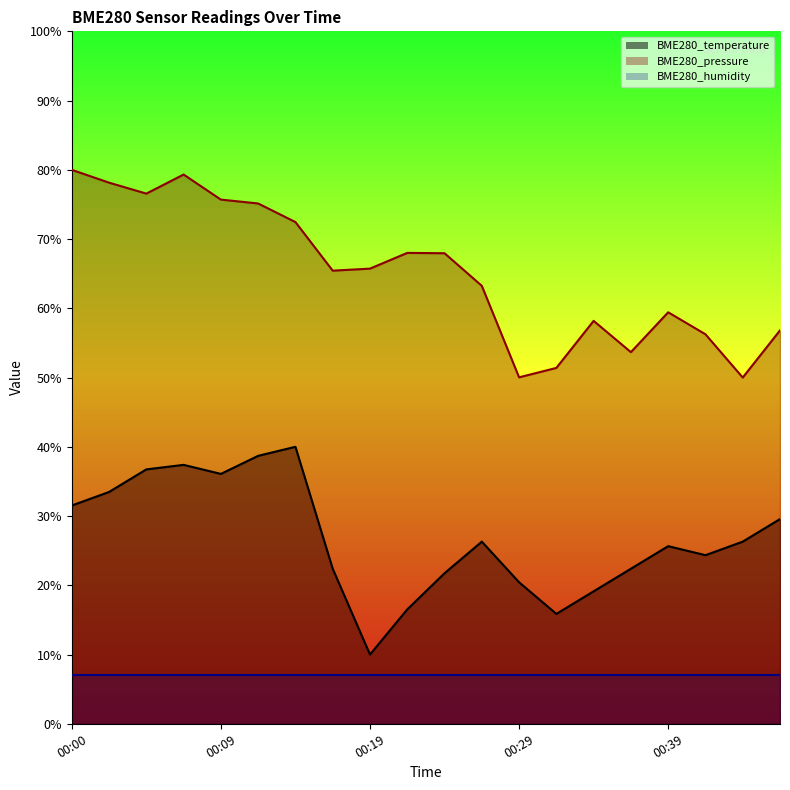

What is the value of the BME280_temperature point at the 3rd from the left?

36.7